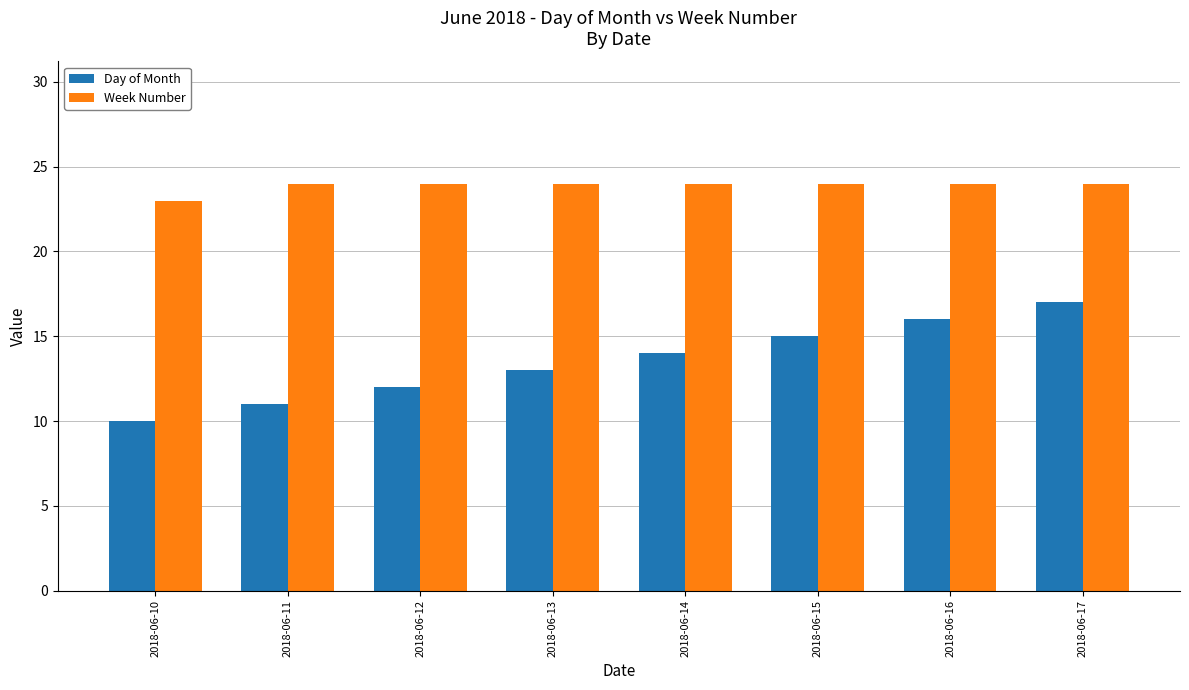

What is the spread (max minus min) of values at 2018-06-13?

11